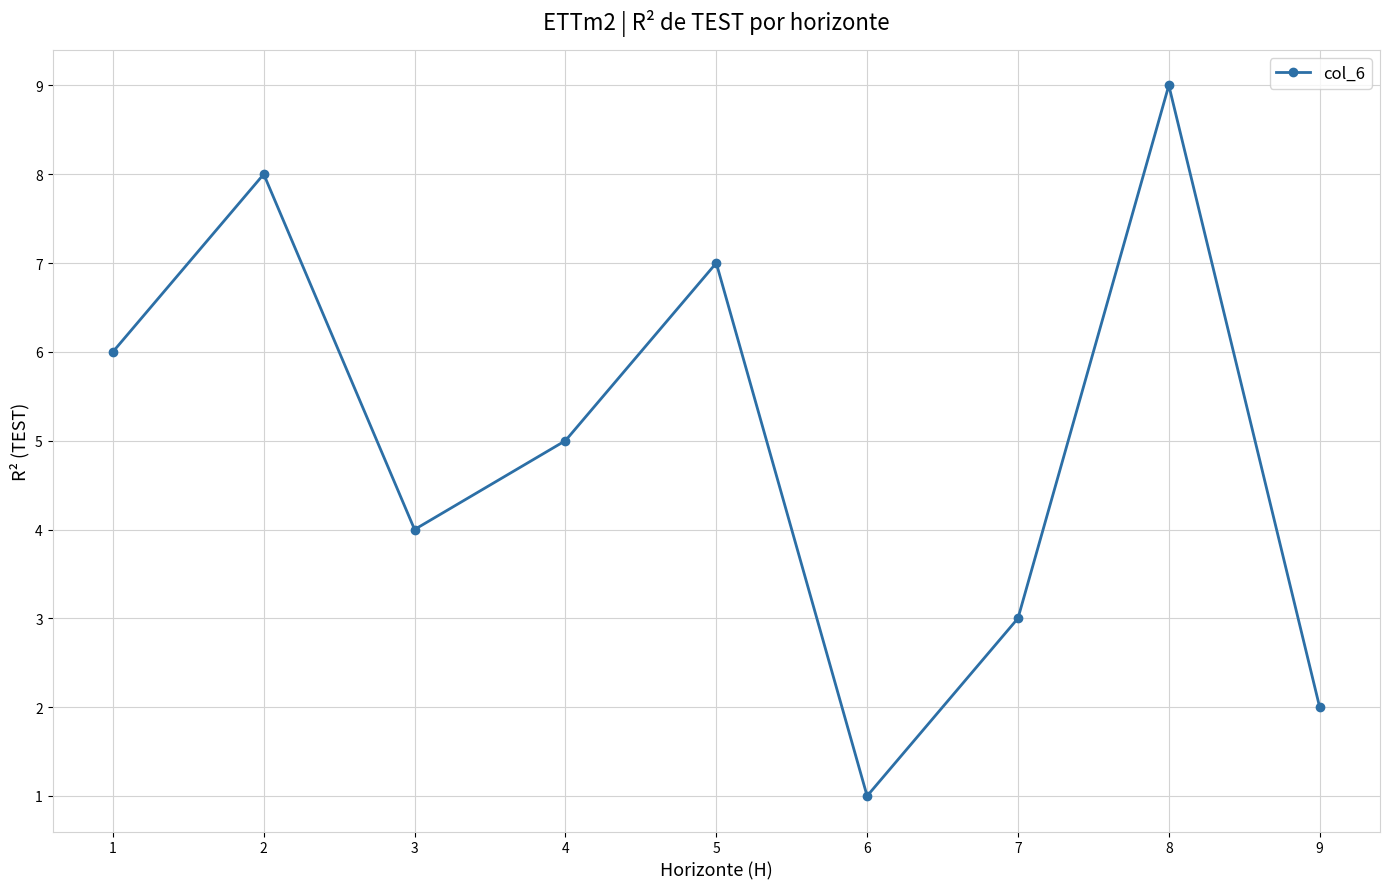

Reading left to right, transcribe all the data shown in this chart.

6	8	4	5	7	1	3	9	2